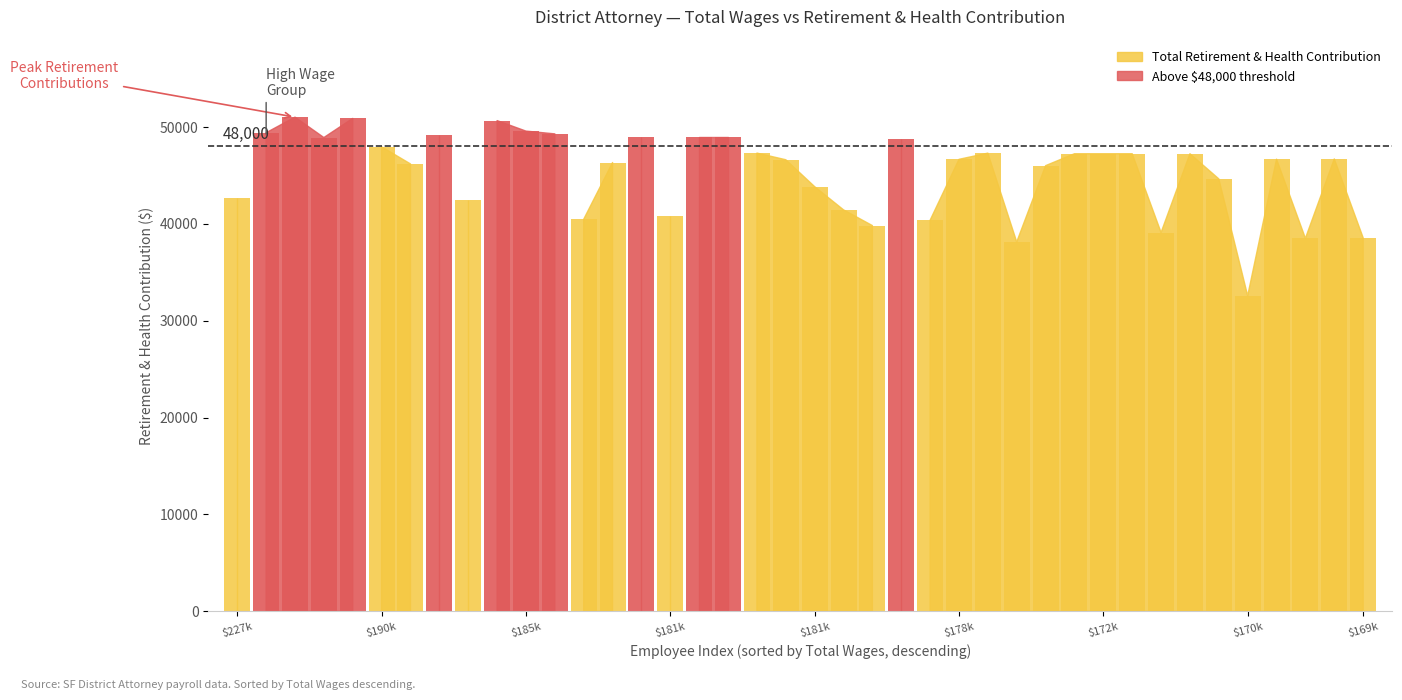

Which category has the lowest value across all series?

35